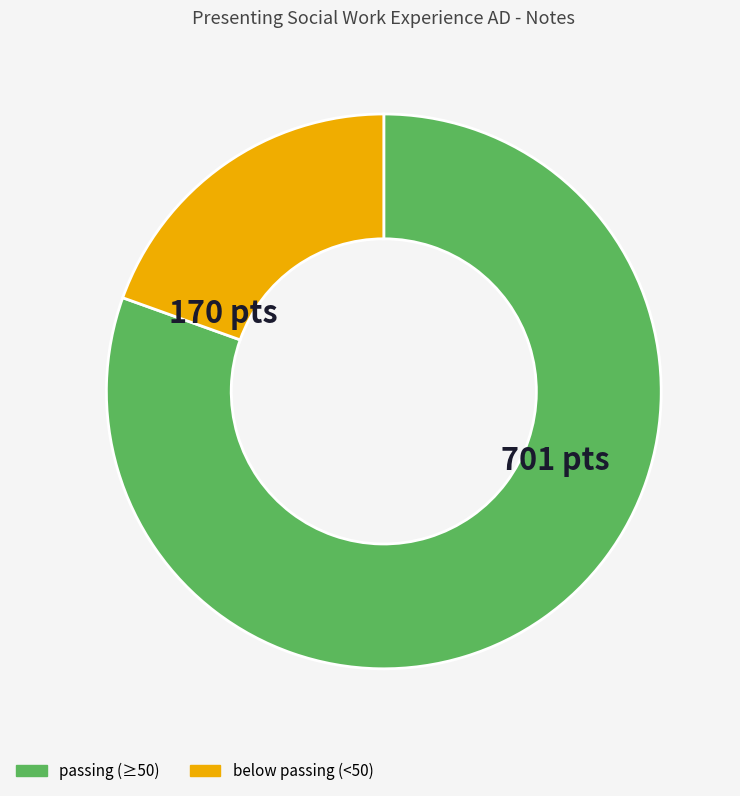

Is there a majority slice in this chart?

Yes